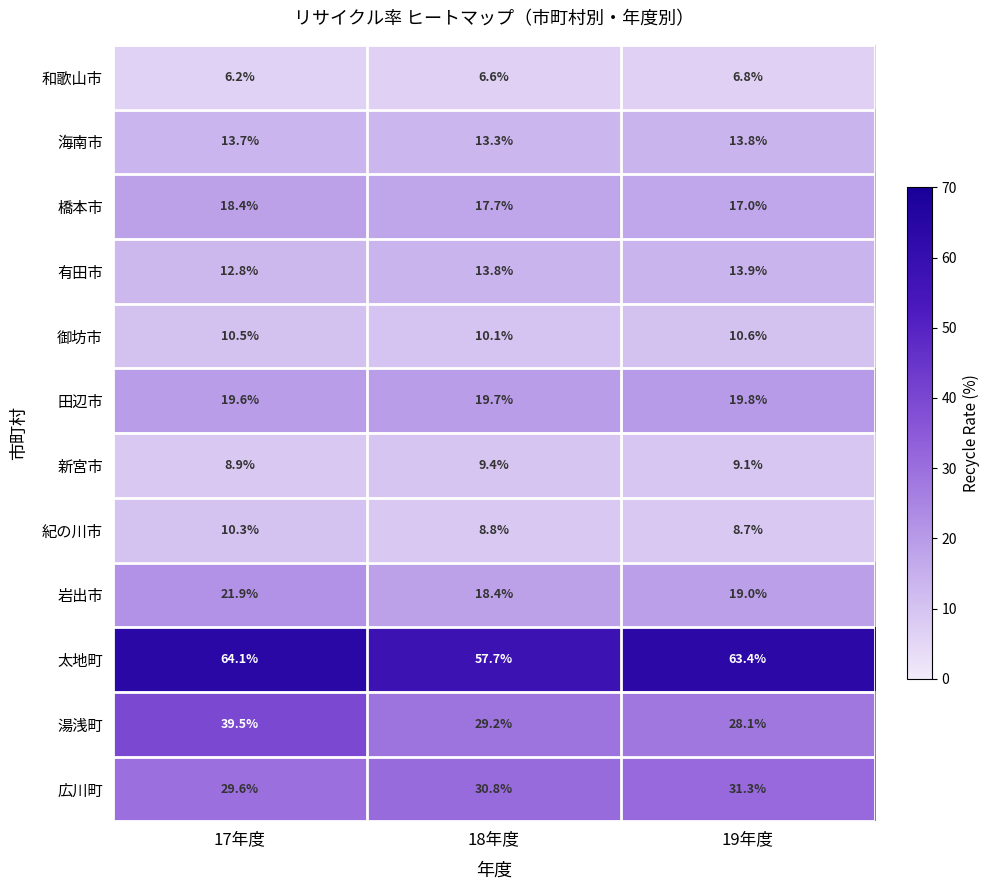

Rank the series at 19年度 from highest to lowest value.

太地町, 広川町, 湯浅町, 田辺市, 岩出市, 橋本市, 有田市, 海南市, 御坊市, 新宮市, 紀の川市, 和歌山市